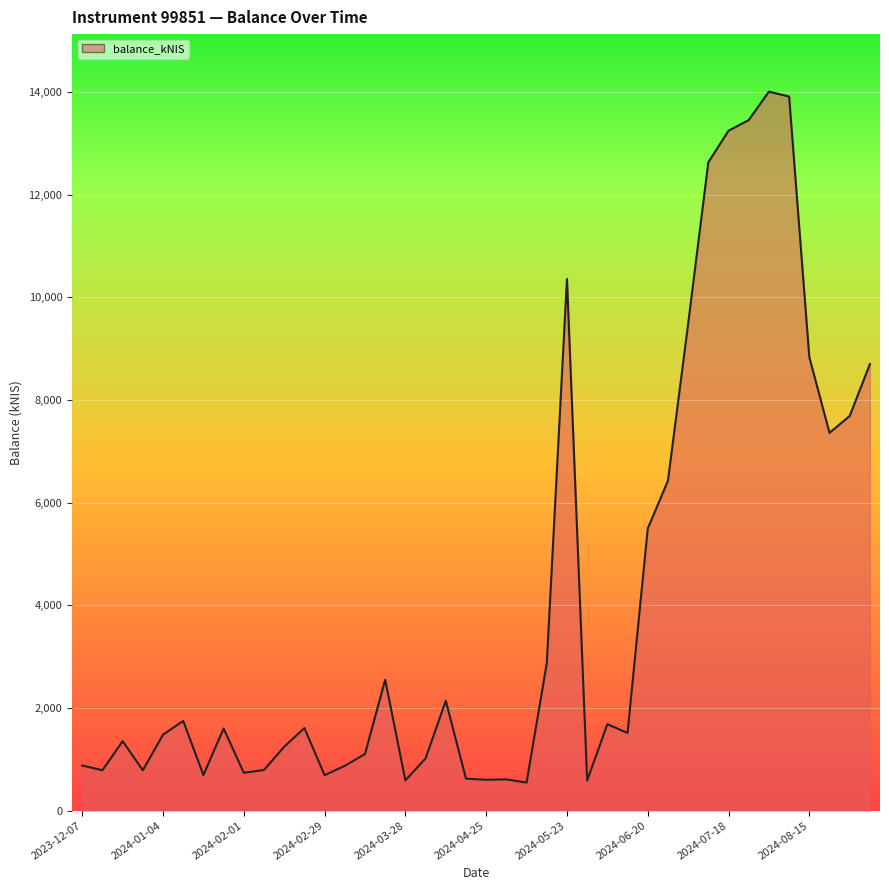

What is the maximum value shown in the chart?

14005.9